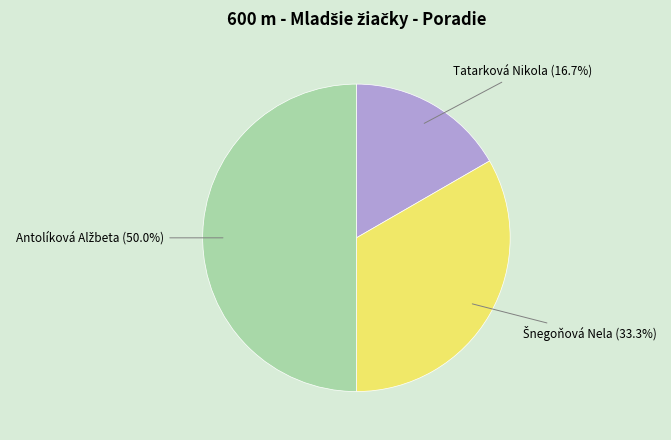

Does Tatarková Nikola represent more than half of the total?

No